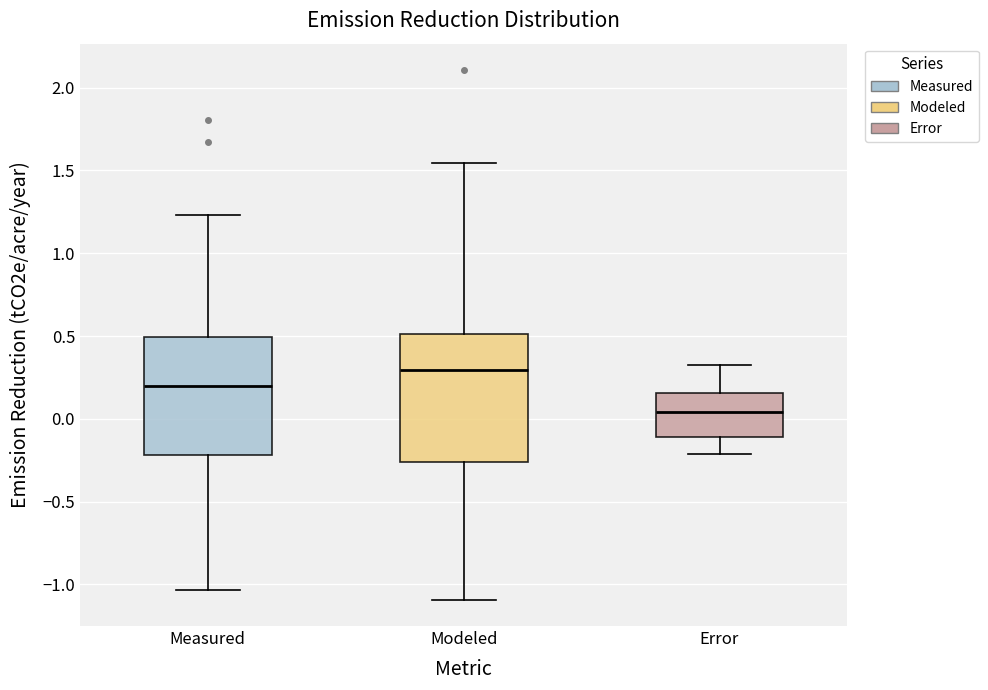

Reading left to right, read every box against the y-axis: the position of its median line, the range the box covers, and the ends of its whiskers. The values are not printed on the chart, so give them approximately, as read against the axis.

Measured: median 0.20, box -0.20 to 0.50, whiskers -1.05 to 1.25
Modeled: median 0.30, box -0.25 to 0.50, whiskers -1.10 to 1.55
Error: median 0.05, box -0.10 to 0.15, whiskers -0.20 to 0.30